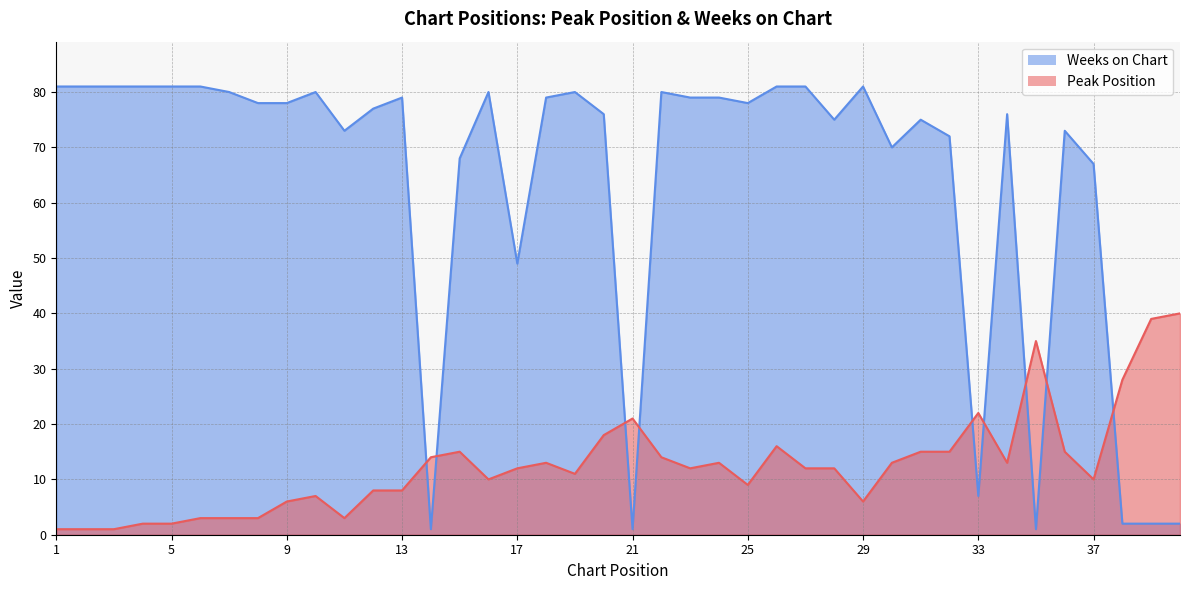

What is the sum of all Weeks on Chart values?

2546